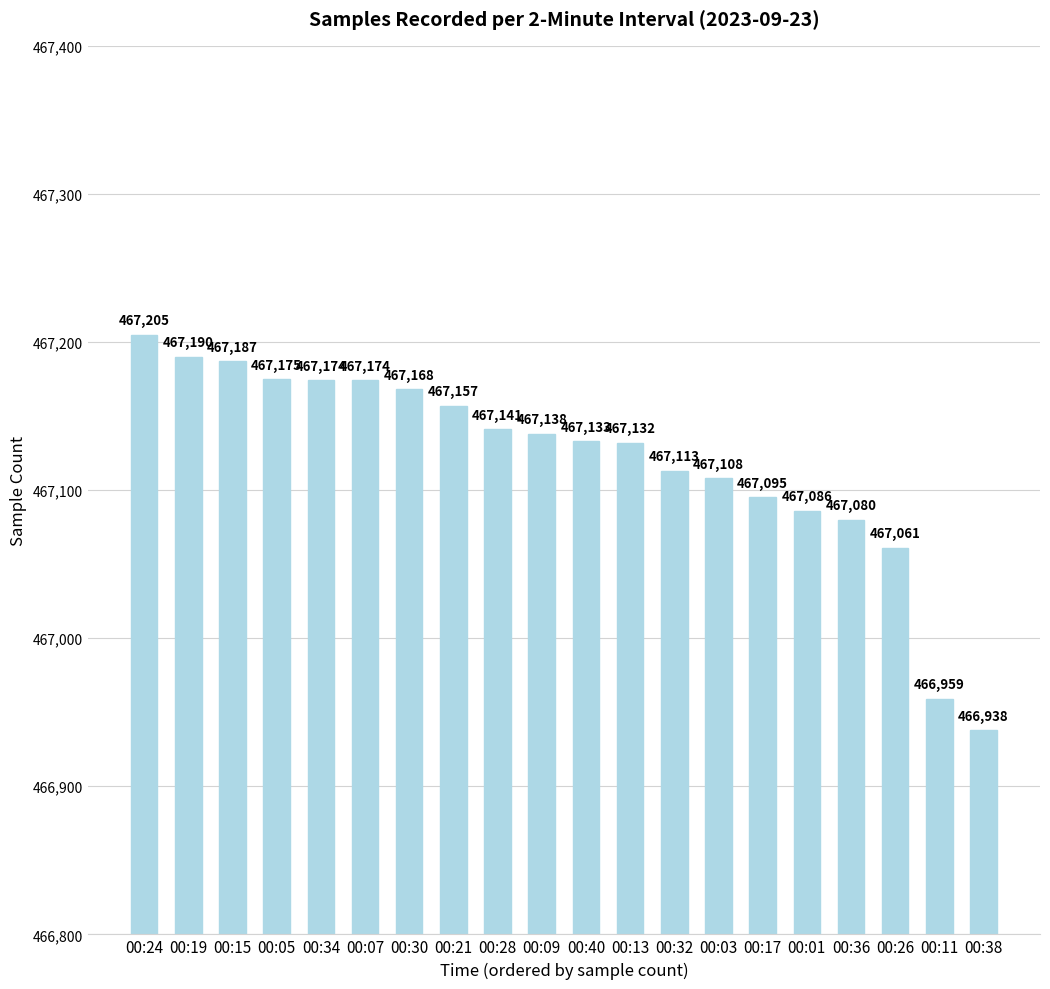

The value at 00:38 is 466938. True or false?

True